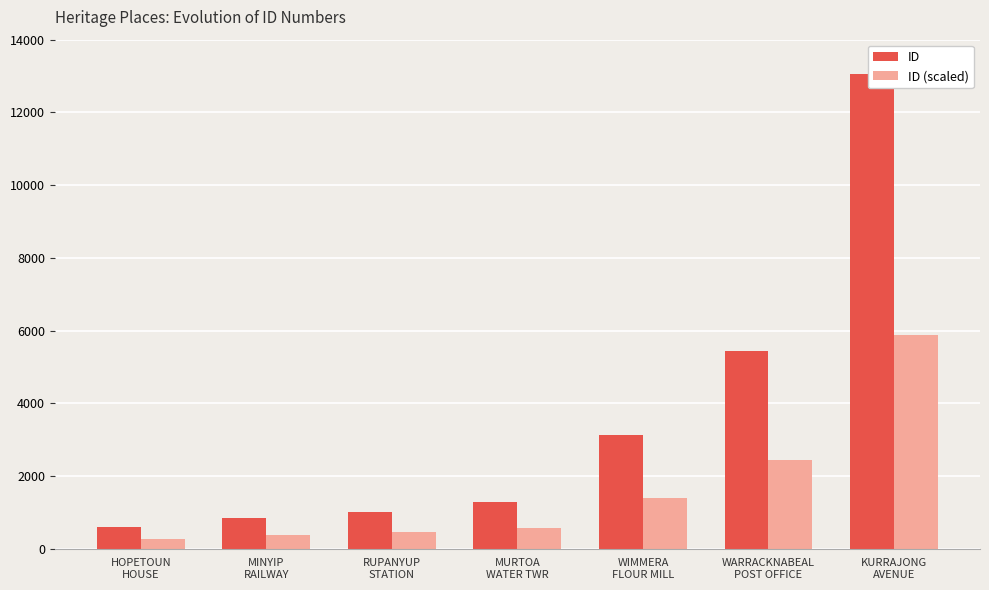

What is the average value of the ID series?

3619